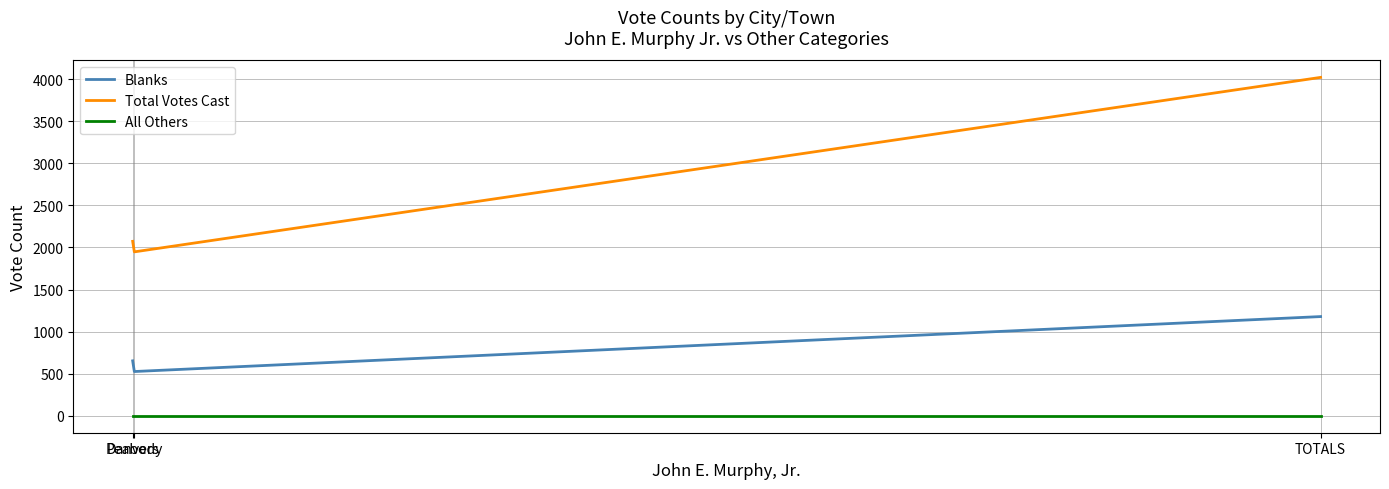

Reading left to right, extract all data points from this chart.

Blanks: 653	526	1179
Total Votes Cast: 2073	1948	4021
All Others: 0	0	0